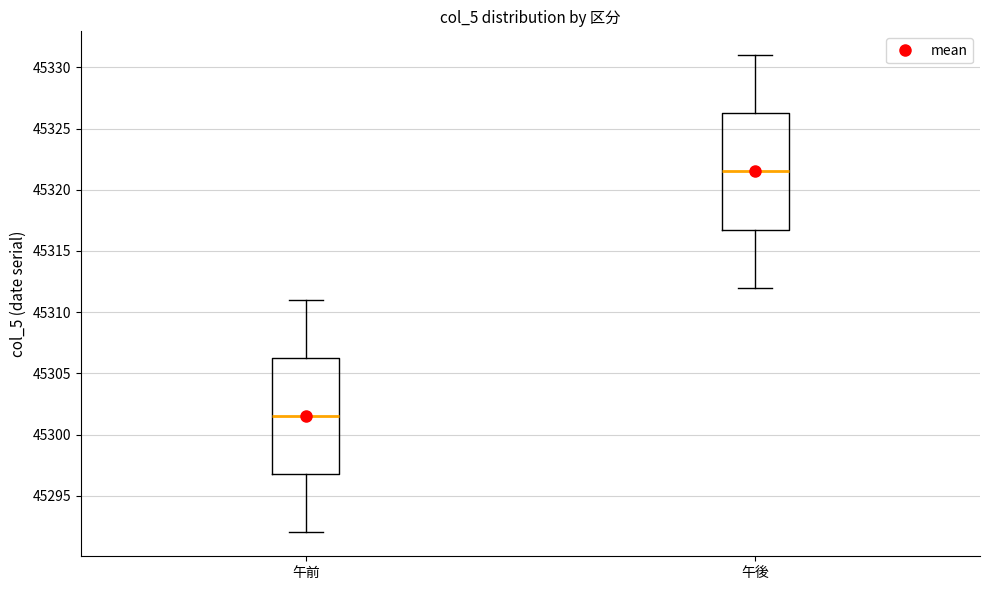

Which box's median line is the highest?

午後